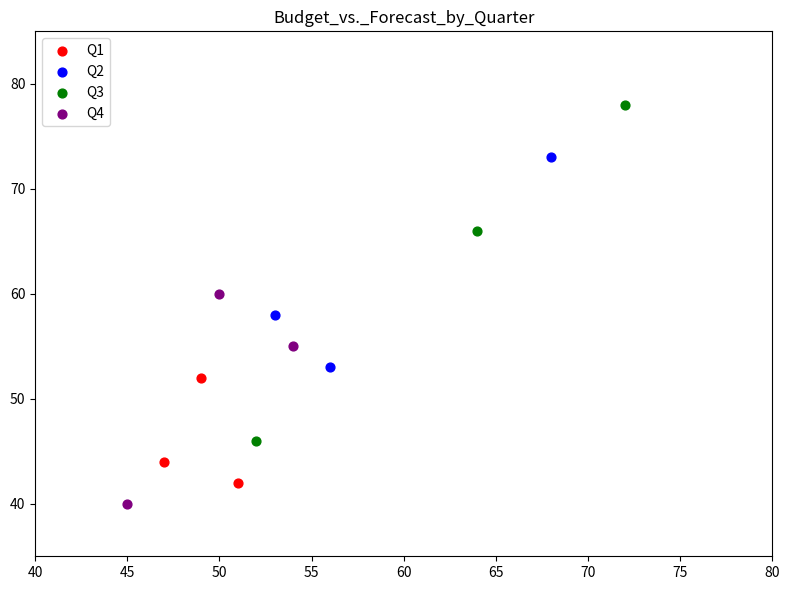

Which series contains the highest Y value?

Q3